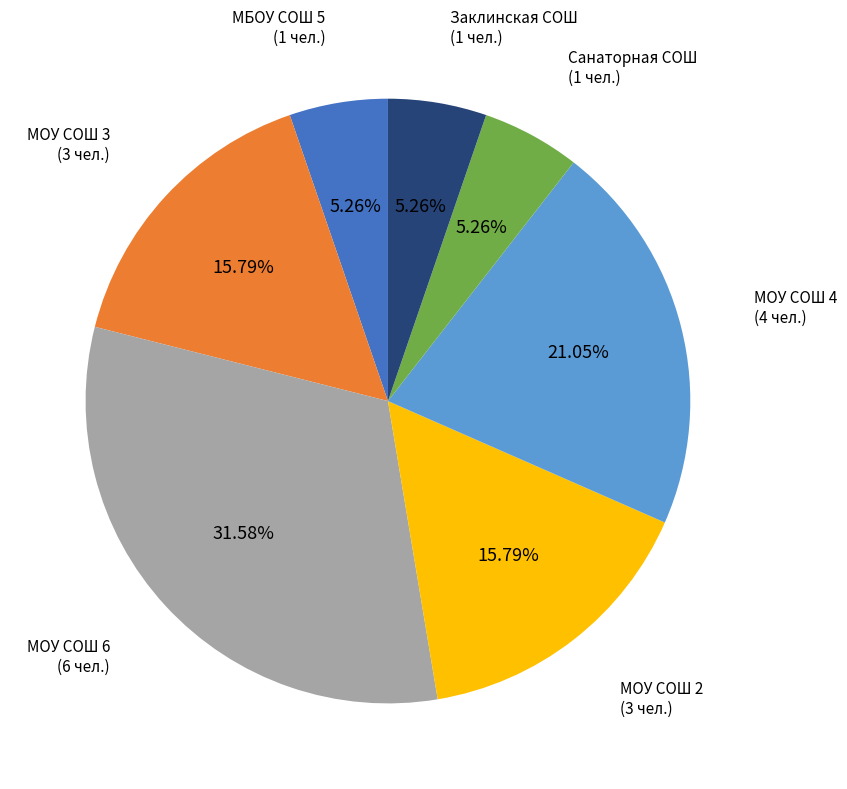

Does any single category account for the majority?

No